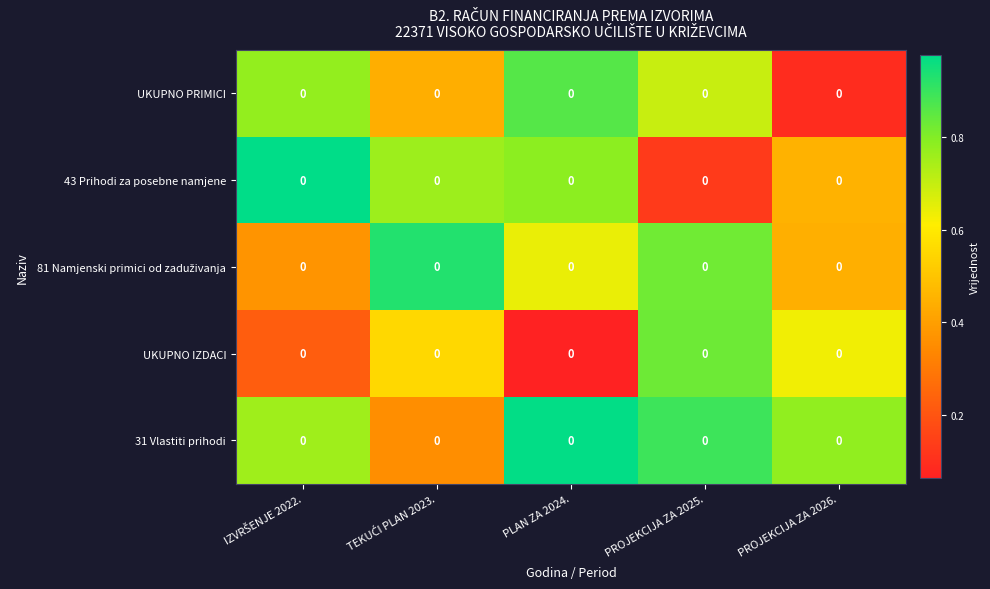

Is the value of 31 Vlastiti prihodi at TEKUĆI PLAN 2023. greater than the value of UKUPNO IZDACI at IZVRŠENJE 2022.?

Yes